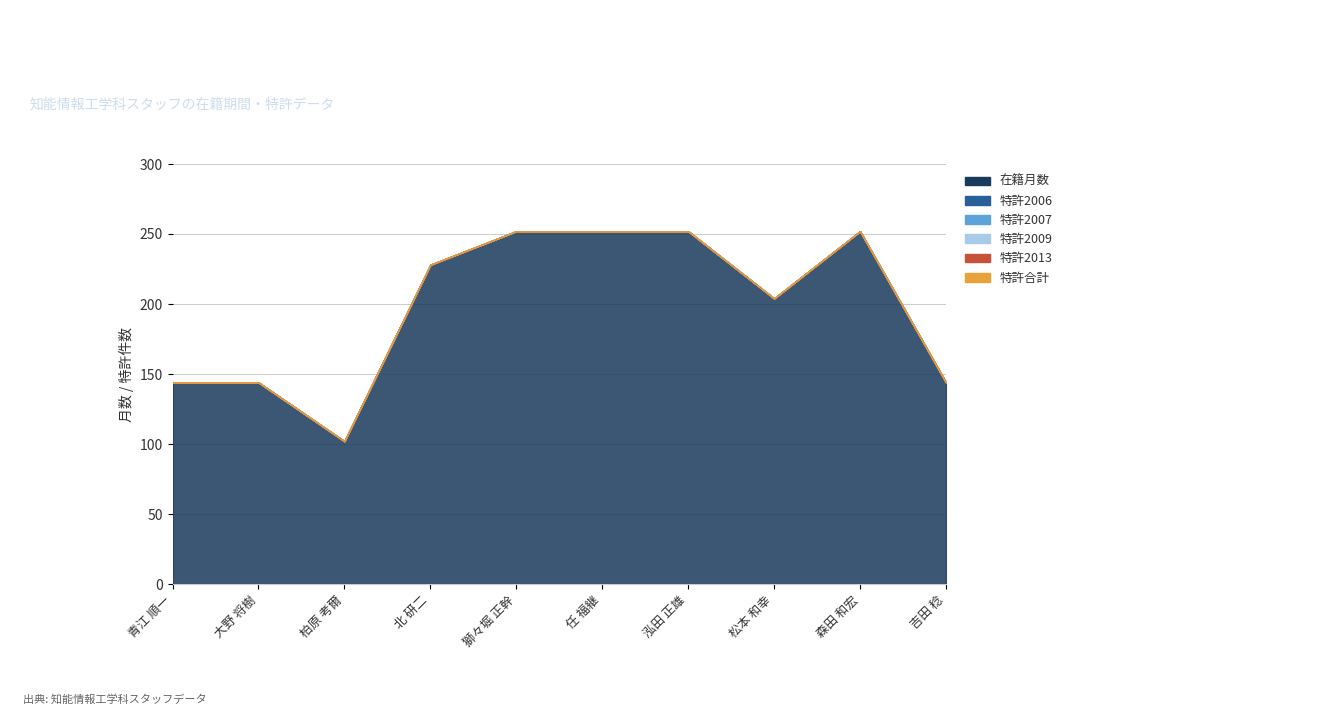

The value of 特許2009 at 松本 和幸 is 0. True or false?

True